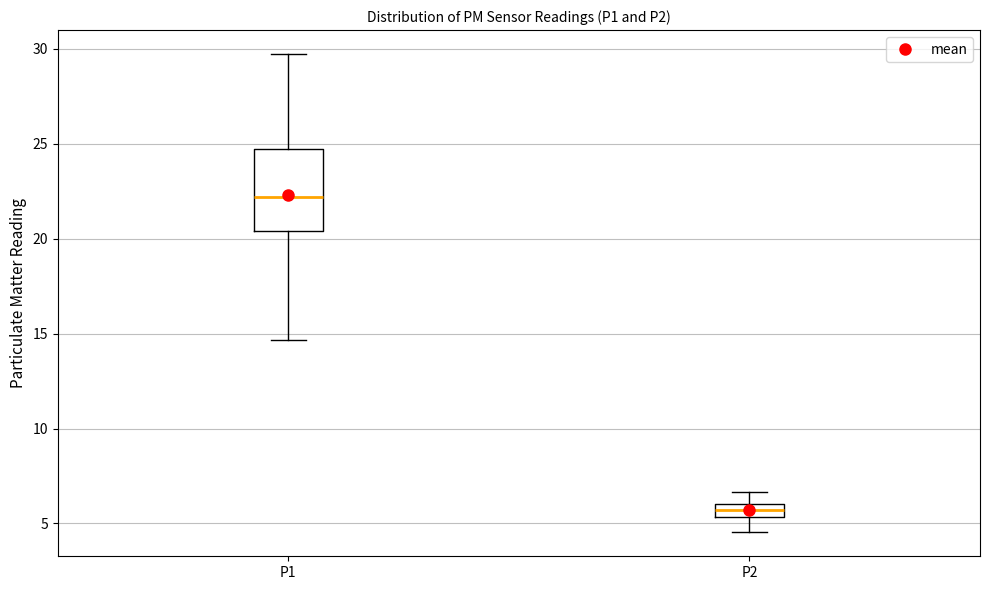

Where does the upper whisker of the box for P1 end on the y-axis? The values are not printed on the chart, so give them approximately, as read against the axis.

29.5